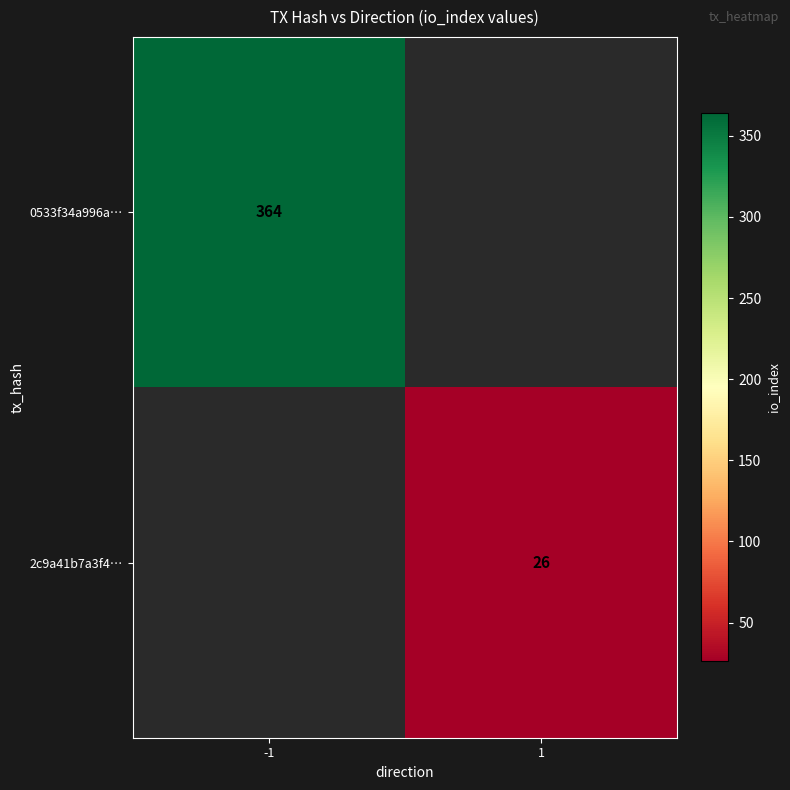

True or false: 0533f34a996a… has a value of 364 at -1.

True